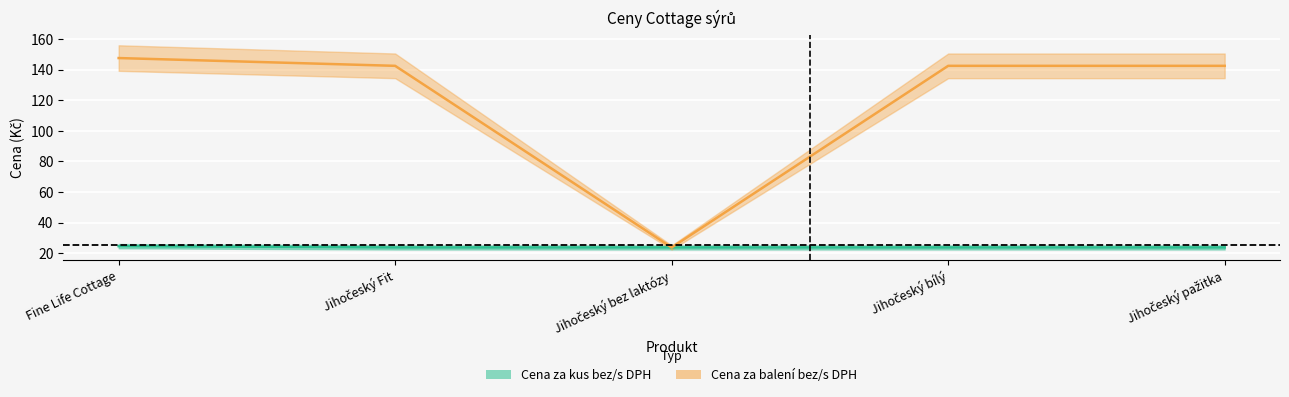

Reading left to right, extract all data points from this chart.

Cena za kus bez DPH: Fine Life Cottage=24.6	Jihočeský Fit=23.7	Jihočeský bez laktózy=23.7	Jihočeský bílý=23.7	Jihočeský pažitka=23.7
Cena za baleni bez DPH: Fine Life Cottage=147.6	Jihočeský Fit=142.5	Jihočeský bez laktózy=23.7	Jihočeský bílý=142.5	Jihočeský pažitka=142.5